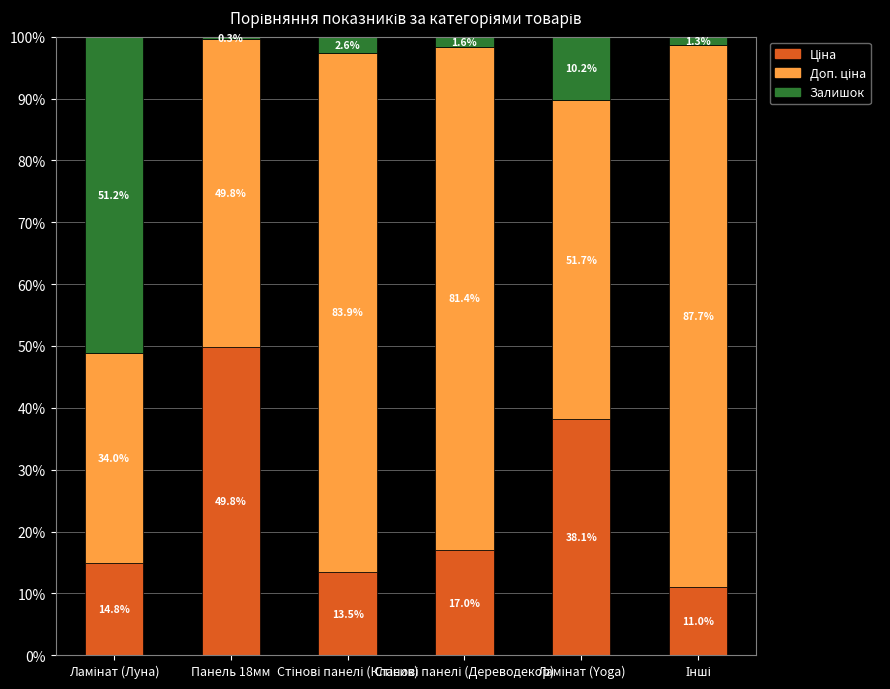

Which series changed the most between Стінові панелі (Класик) and Інші?

Доп. ціна